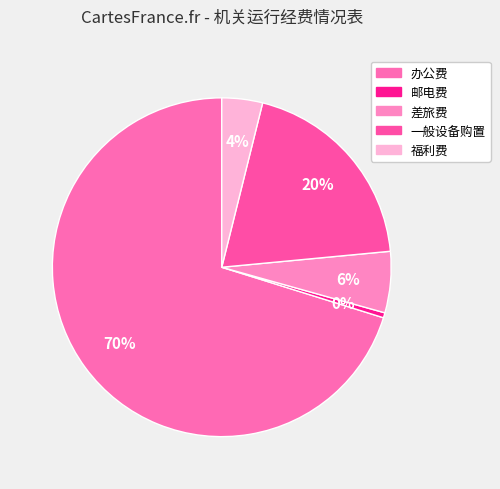

To the nearest percent, what percentage of the pie is 福利费?

4%